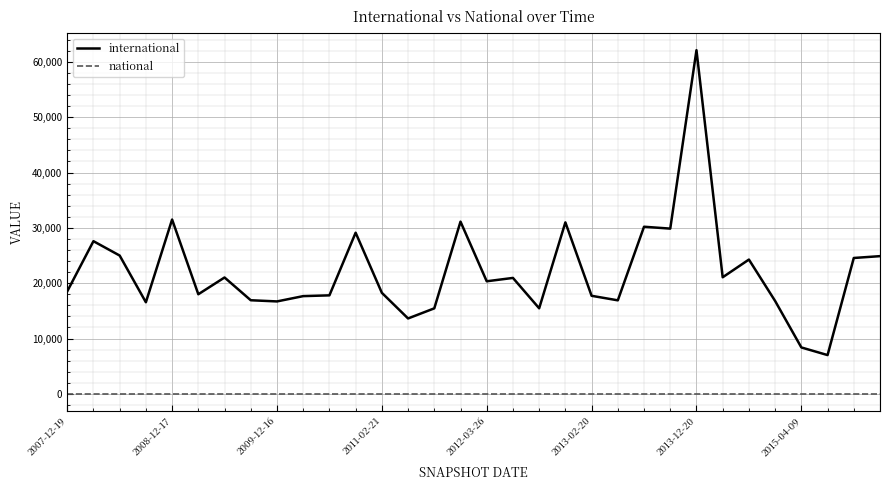

At how many categories does at least one series exceed 32269?

1